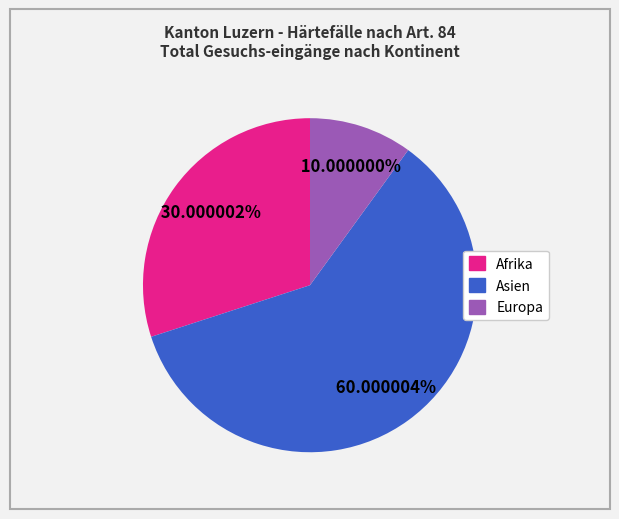

To the nearest percent, what is the average slice percentage?

33%